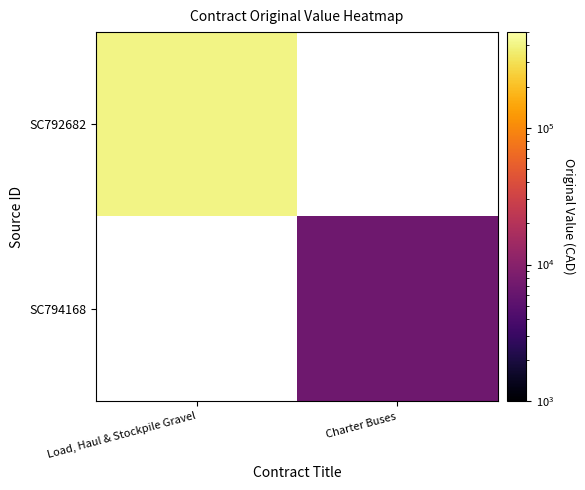

Count the number of categories in the chart.

2